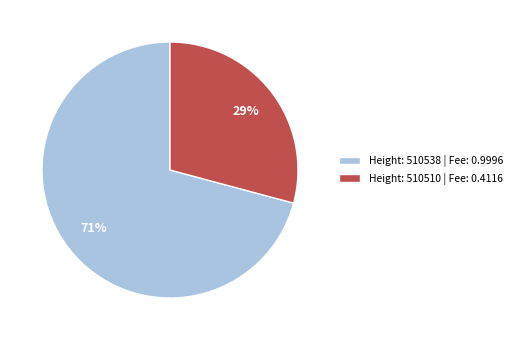

To the nearest percent, what is the difference between the largest and smallest slice percentages?

42%